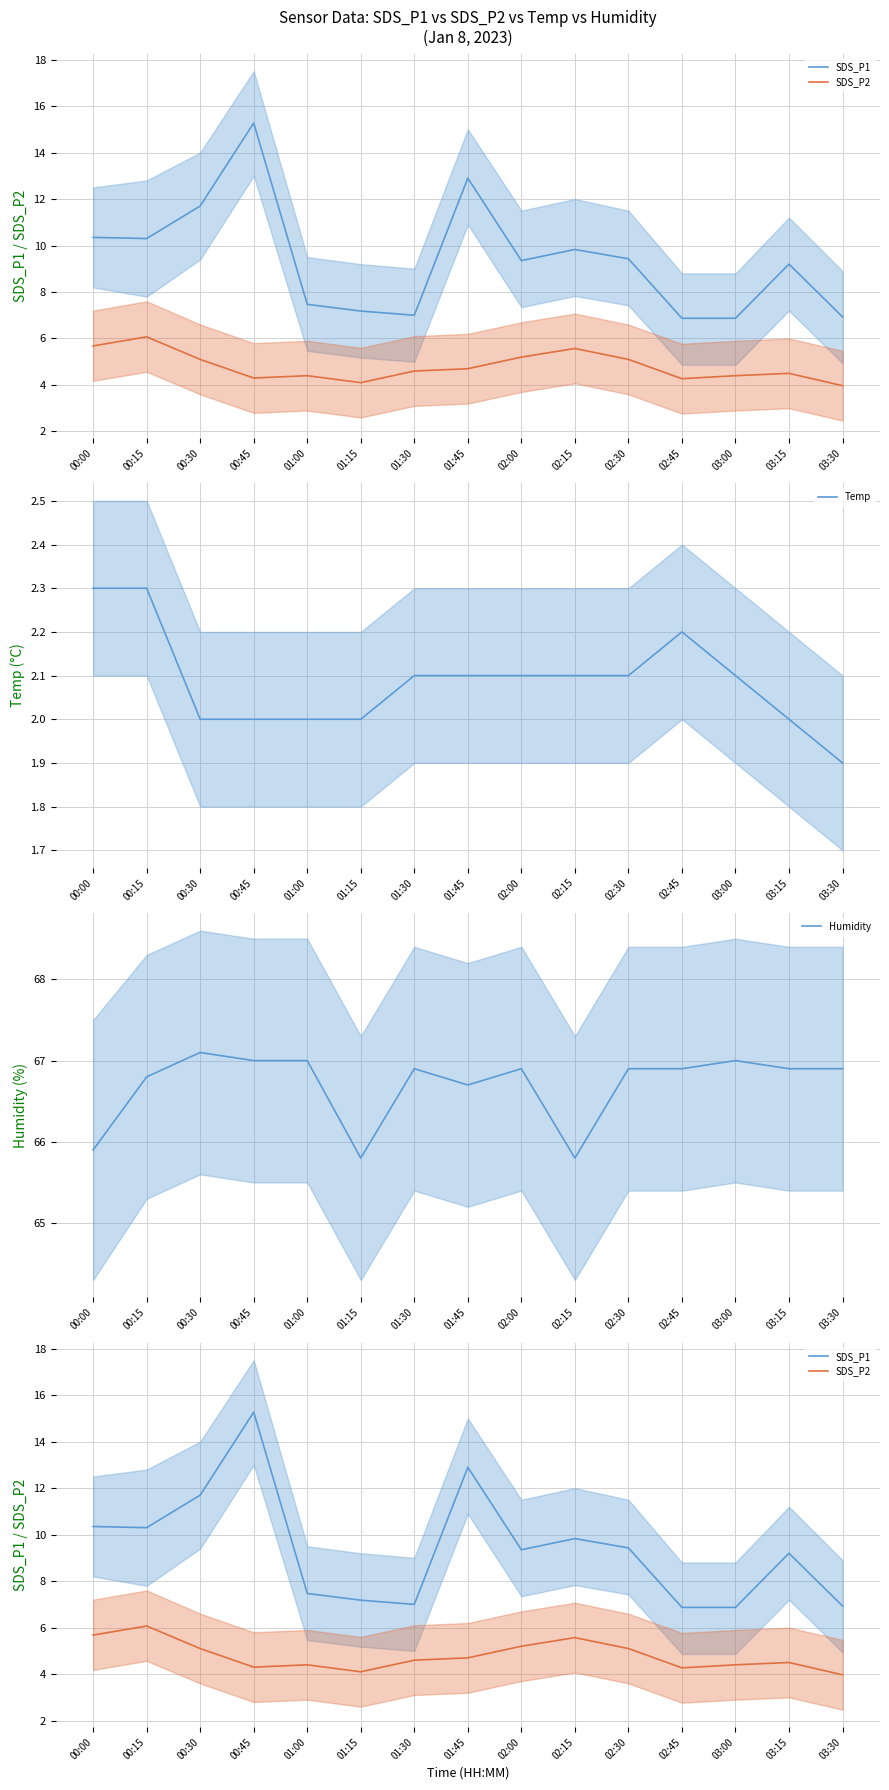

What is the smallest value displayed?

1.9